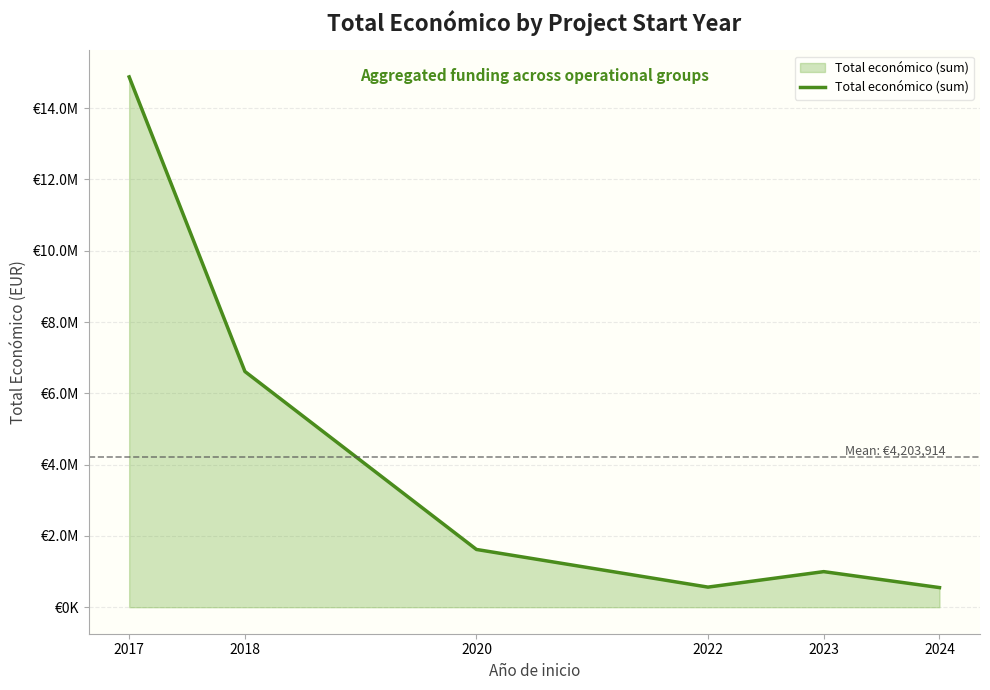

Is this an area chart (filled region under the line)?

Yes